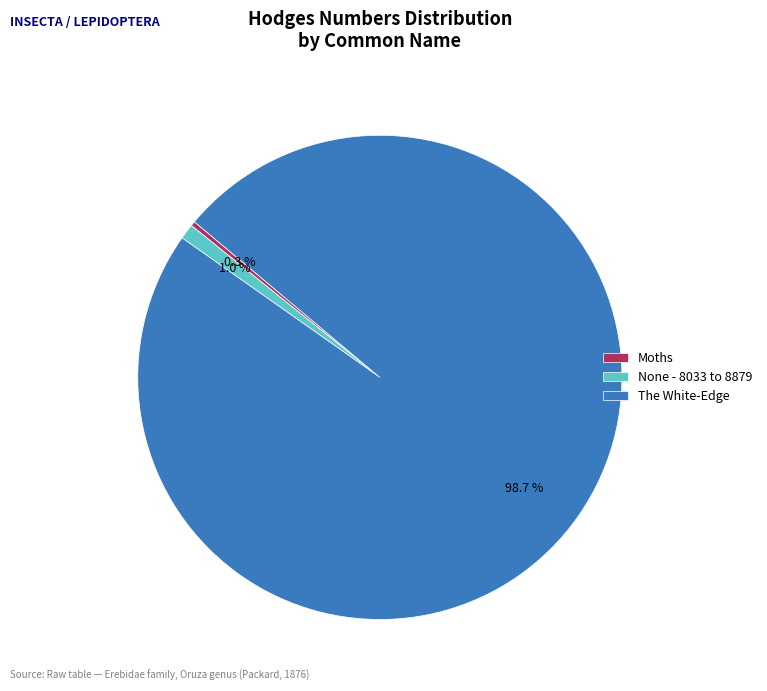

How many segments does this pie chart have?

3